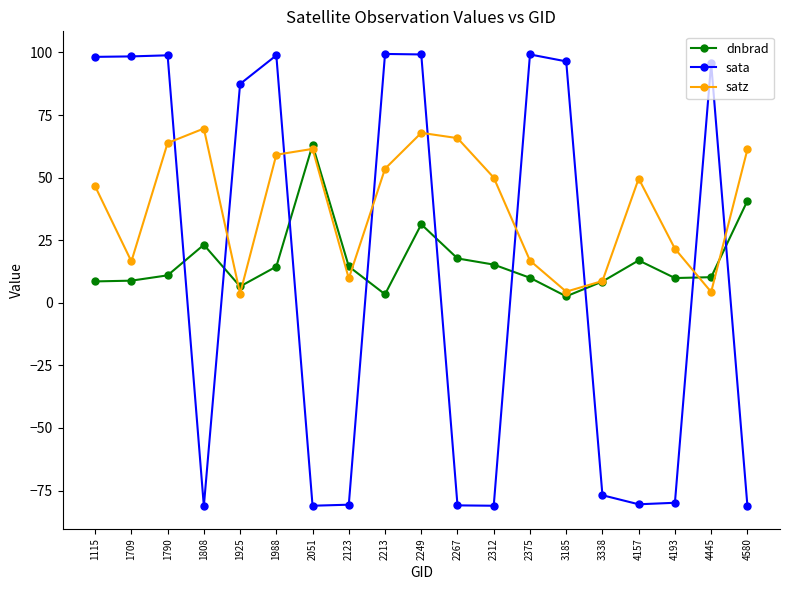

At which category is the sum across all series the highest?

2249